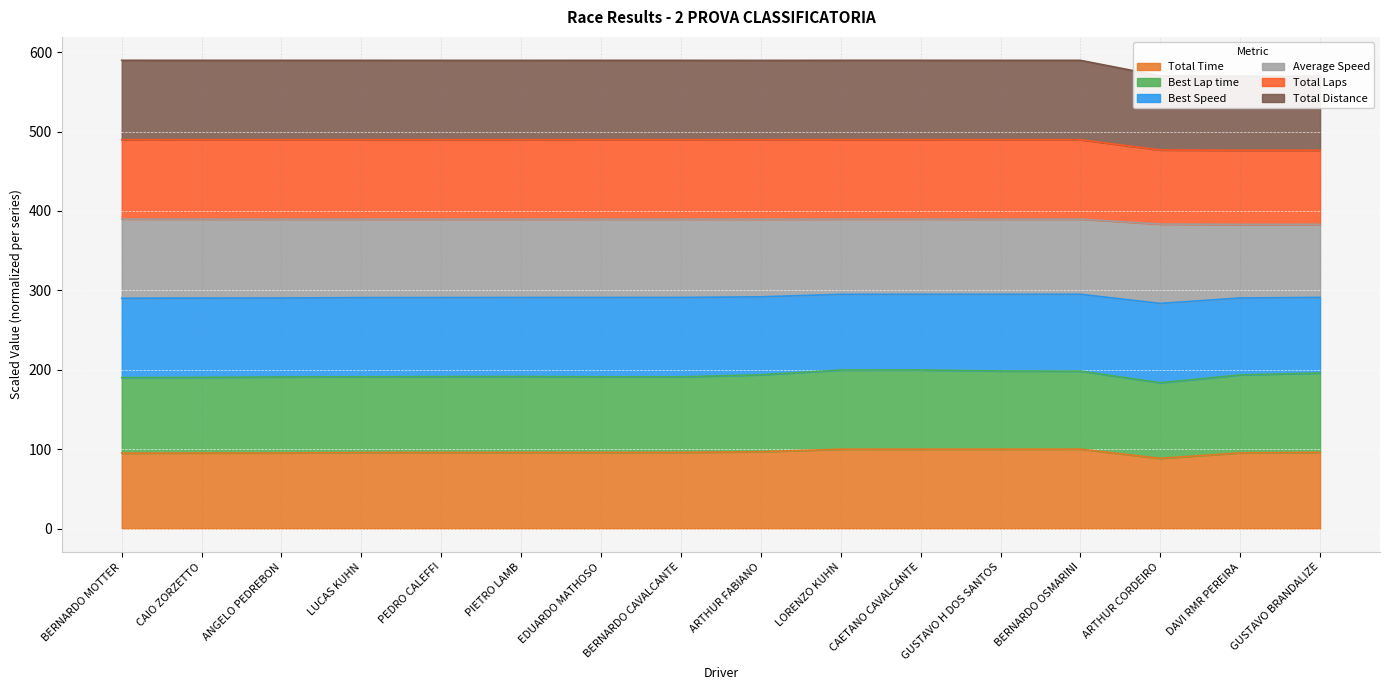

Read the Total Time value at PIETRO LAMB.

95.9